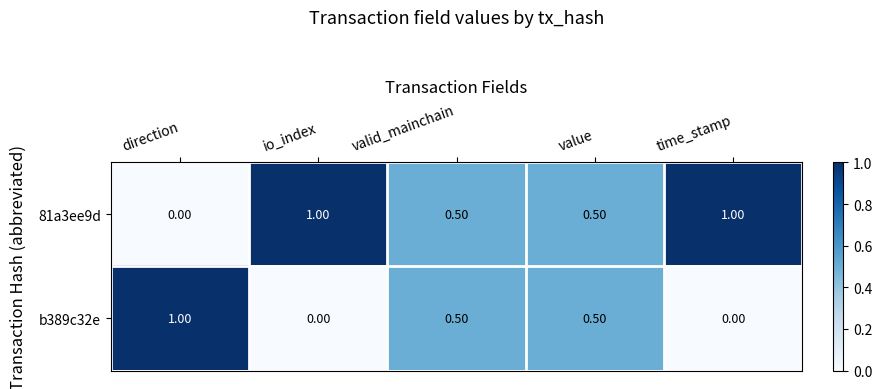

What is the sum of all b389c32e values?

2.0